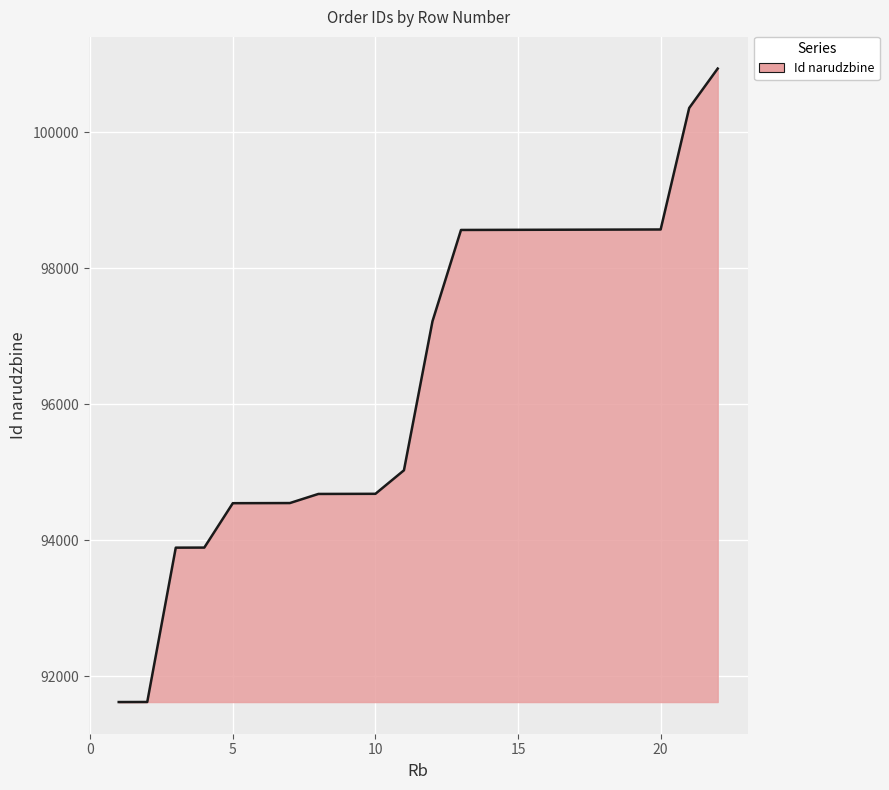

How many values are below 97219?

11